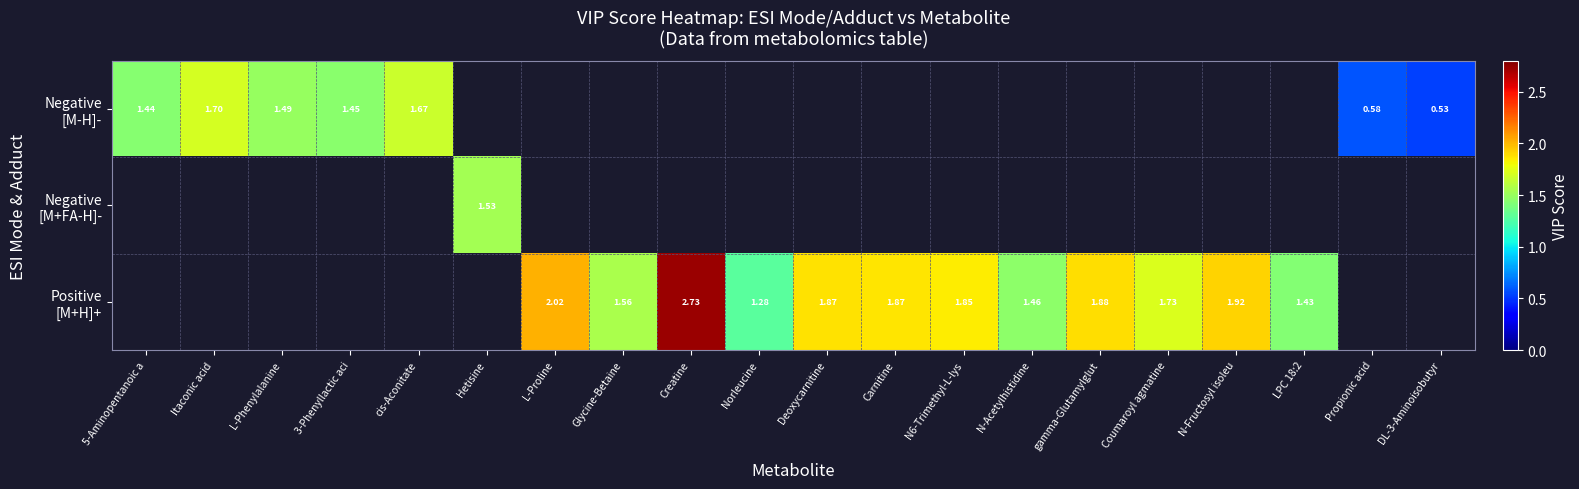

True or false: Negative [M-H]- has a value of 1.7 at Itaconic acid.

True